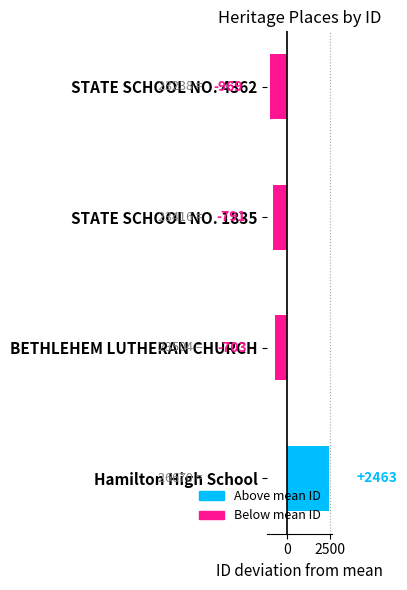

At which category does the chart reach its peak across all series?

Hamilton High School